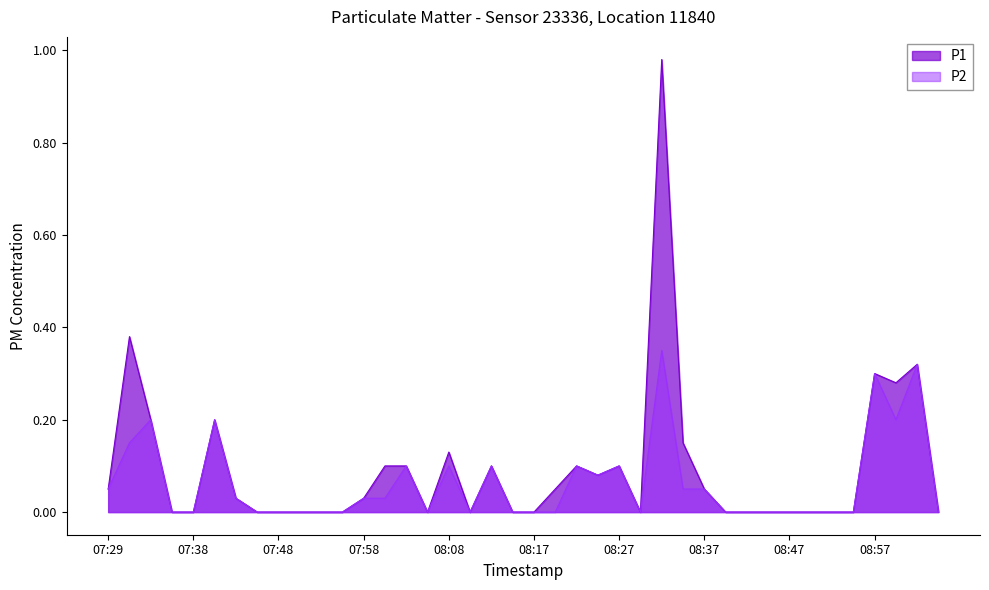

Where is the first local maximum for P2?

07:34